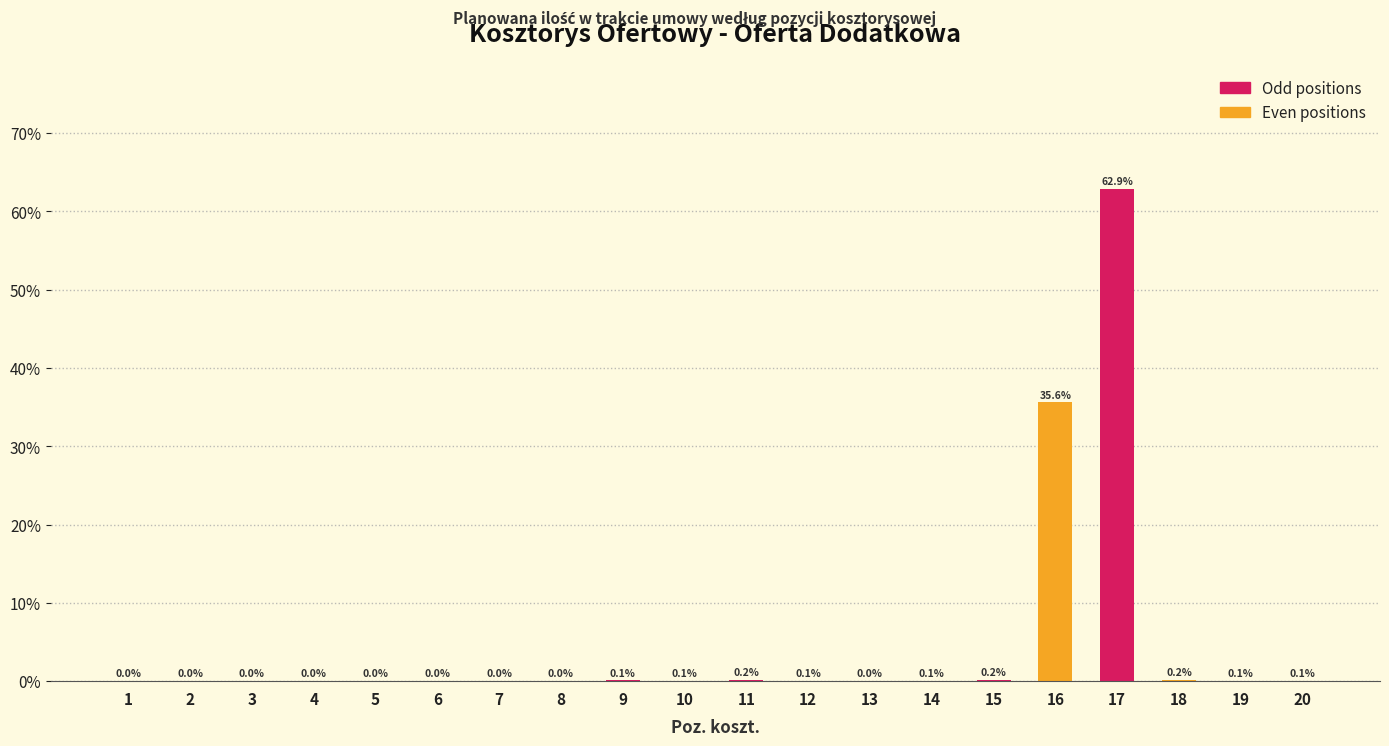

The value at 1 is 0.0. True or false?

True